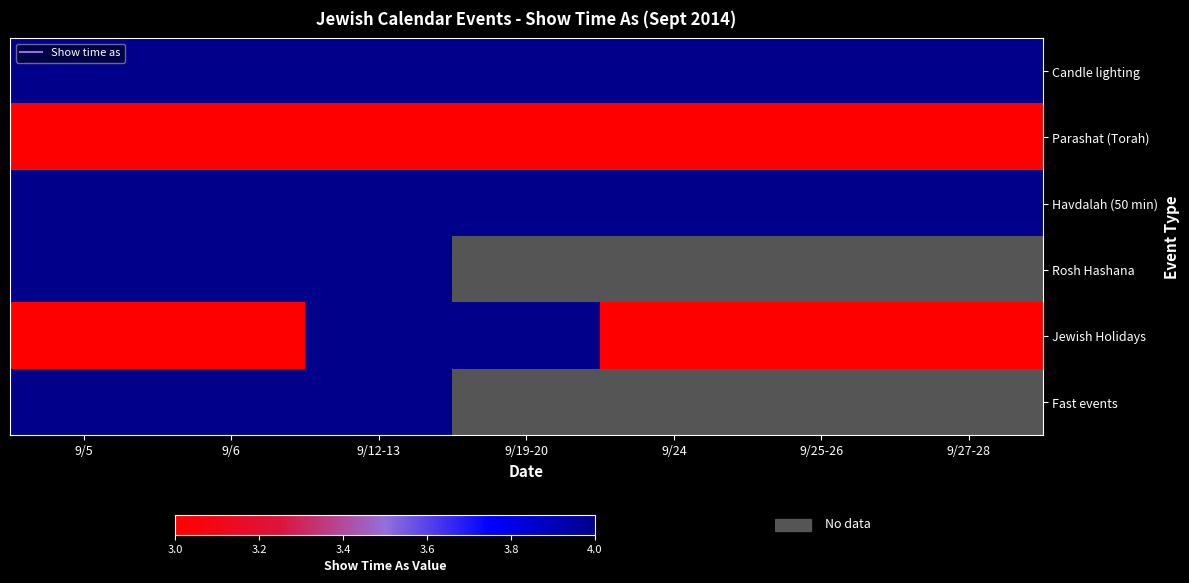

At which category does the chart reach its minimum across all series?

9/5